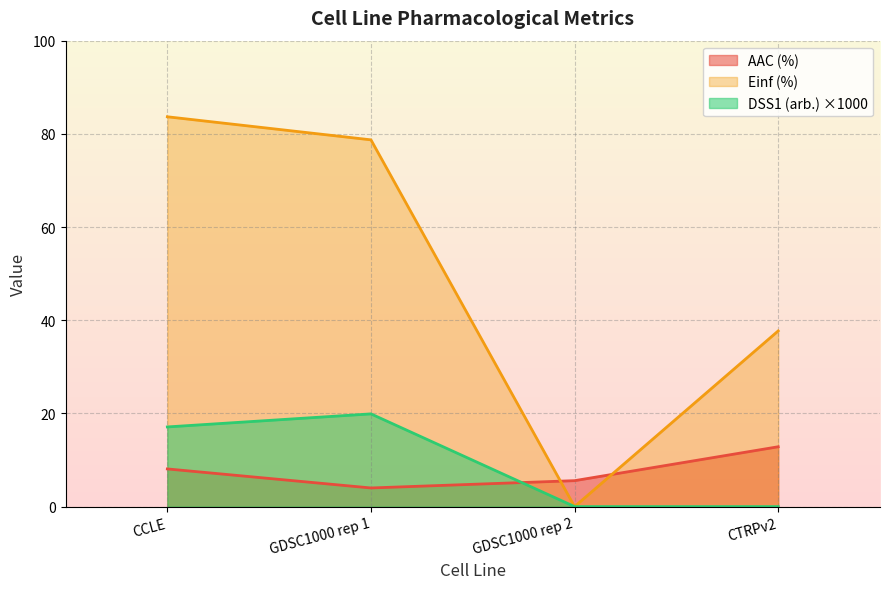

At GDSC1000 rep 2, list the series in order from largest to smallest.

AAC (%), Einf (%), DSS1 (arb.)